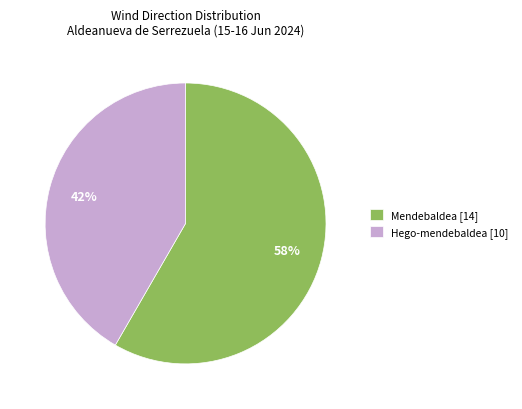

What is the ratio of the value at Mendebaldea [14] to the value at Hego-mendebaldea [10]?

1.4